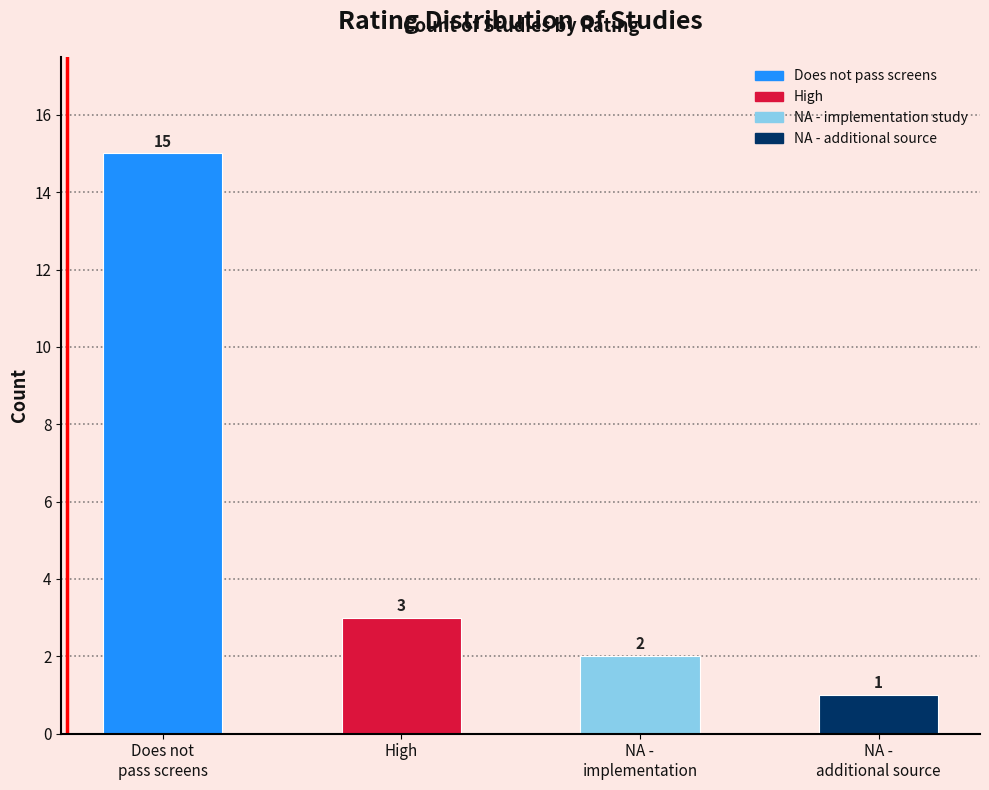

Reading left to right, extract all data points from this chart.

15	3	2	1